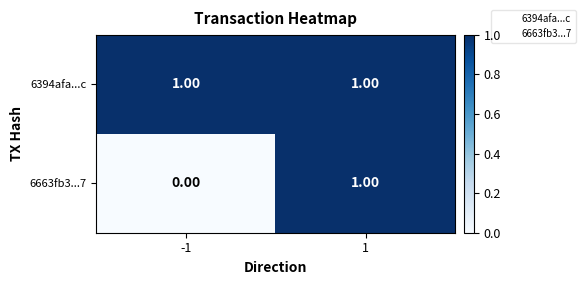

Which series has the largest total across all categories?

6394afa...c